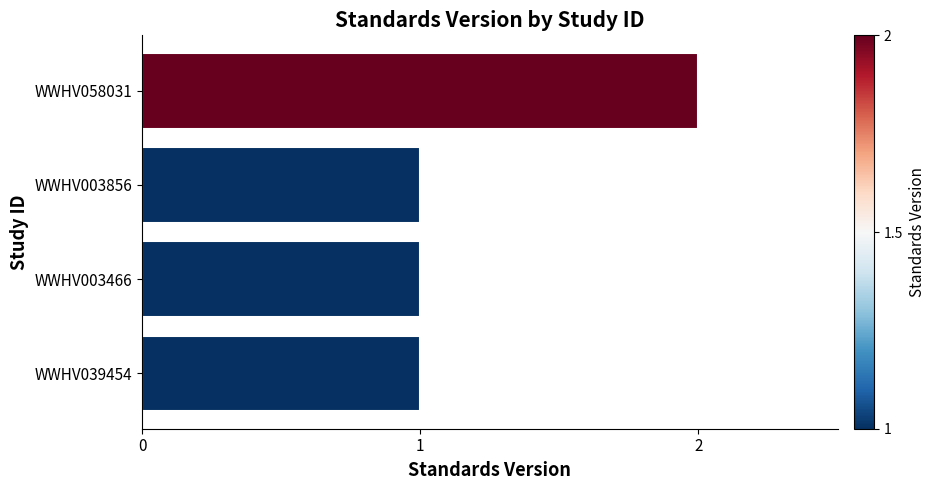

Between WWHV003856 and WWHV058031, which is larger?

WWHV058031